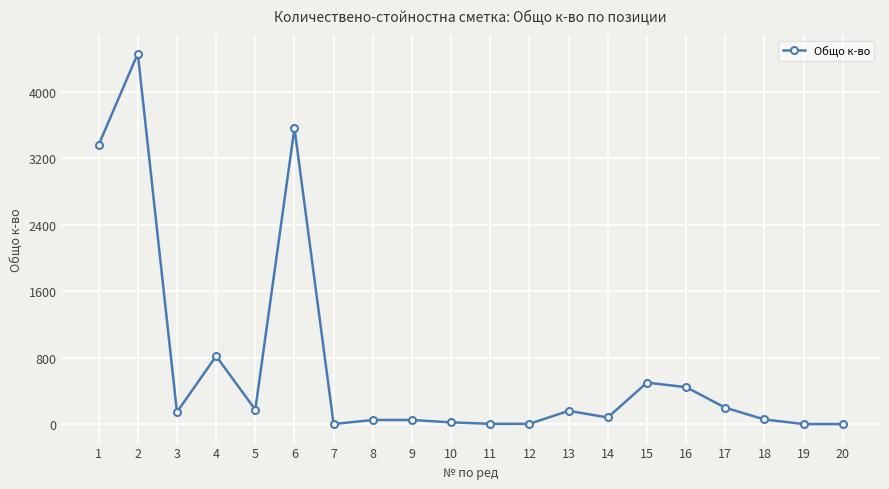

Where is the data nearest to the value 2230?

1